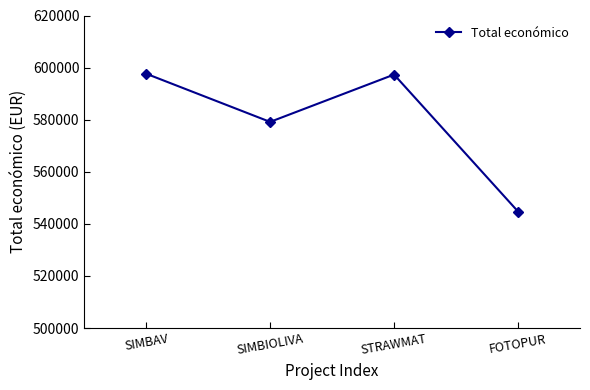

The value at SIMBIOLIVA is 579152. True or false?

True